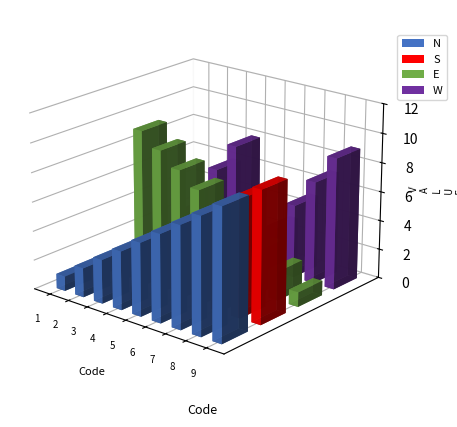

Reading right to left, transcribe all the data shown in this chart.

N: 9	8	7	6	5	4	3	2	1
S: 9	8	7	6	5	4	3	2	1
E: 1	2	3	4	5	6	7	8	9
W: 9	7	5	3	1	8	6	4	2